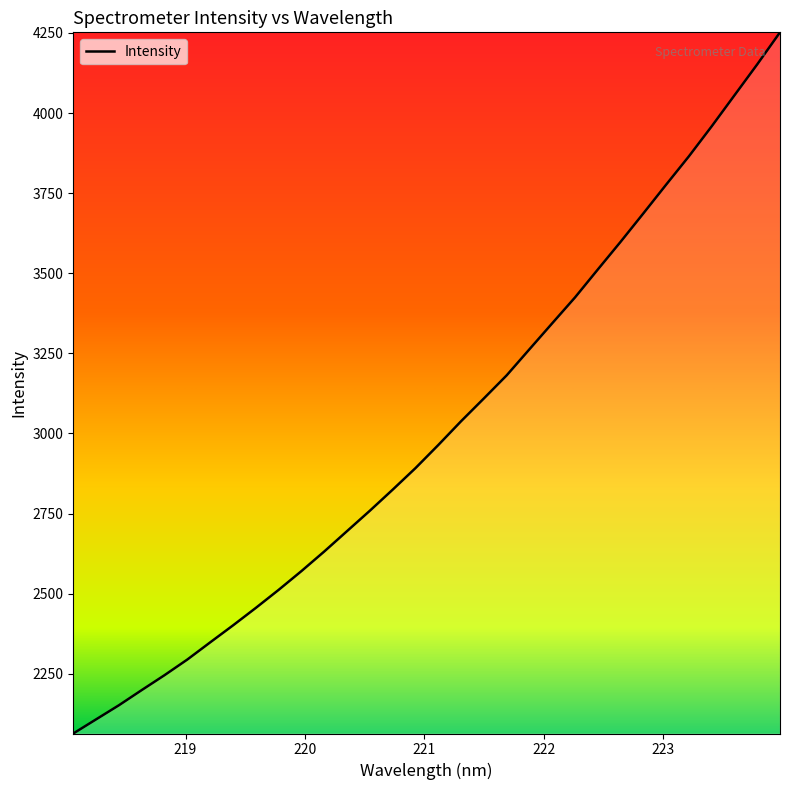

How many distinct data groups are displayed?

1